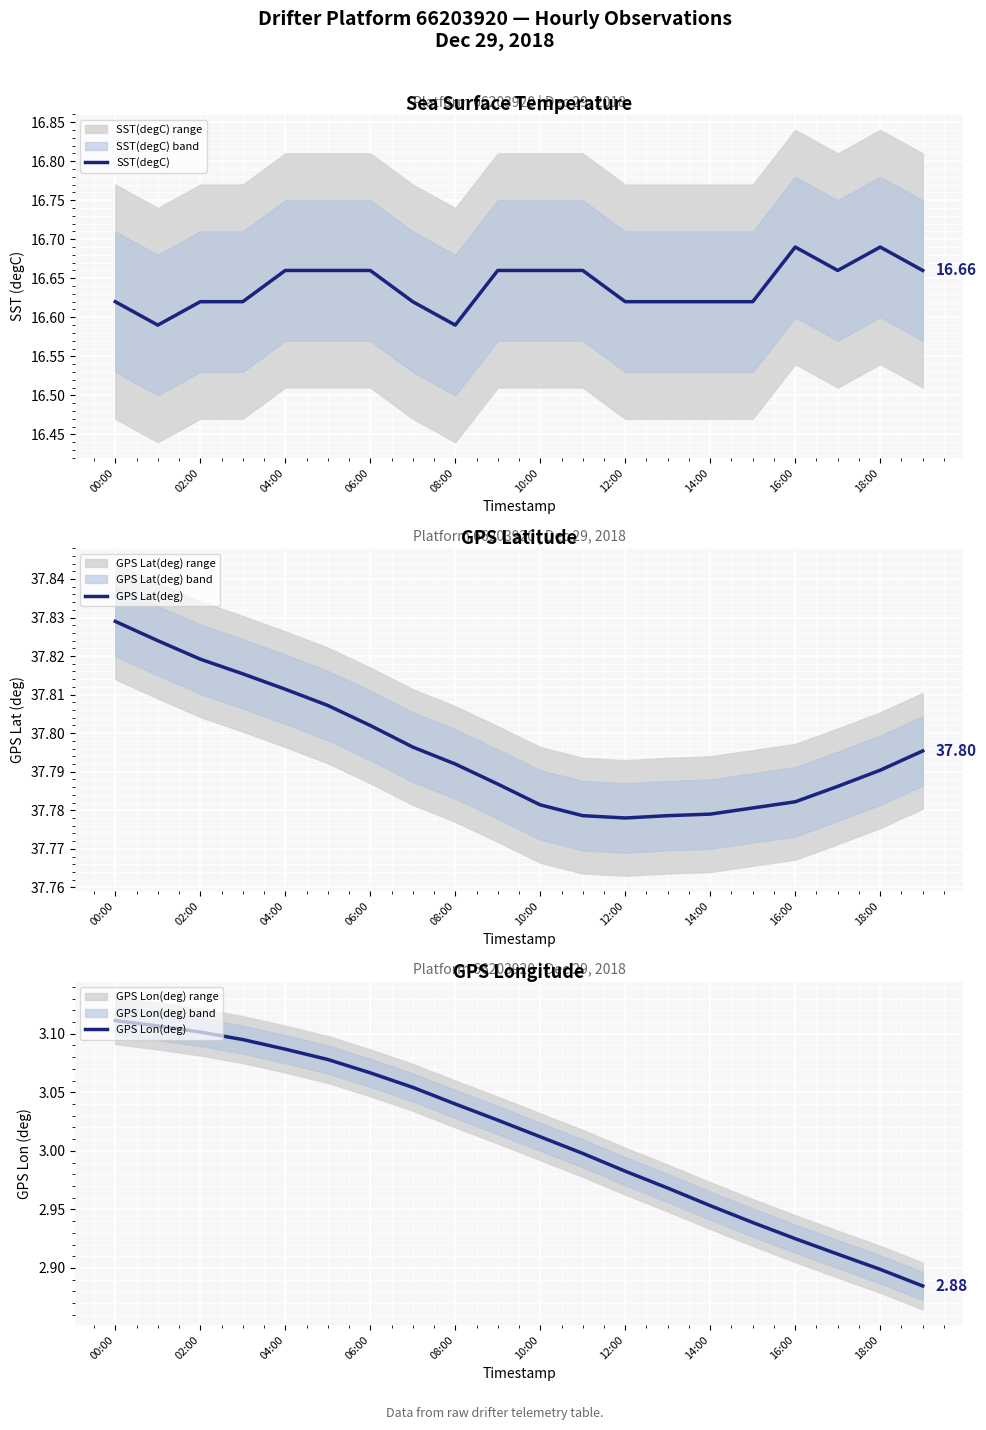

The GPS Lon(deg) series shows 3.0 at 13. True or false?

True